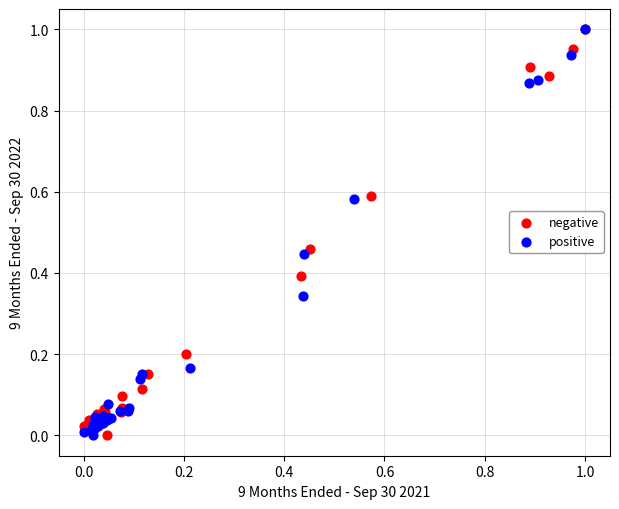

What are all the series names shown in the legend?

negative, positive